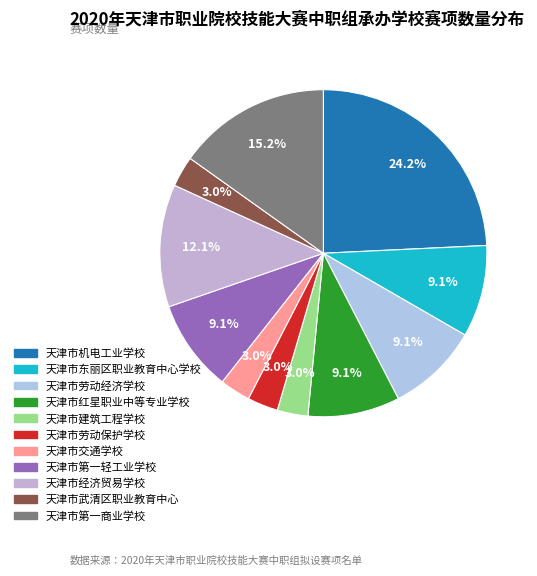

To the nearest percent, what is the combined percentage of 天津市经济贸易学校 and 天津市红星职业中等专业学校?

21%